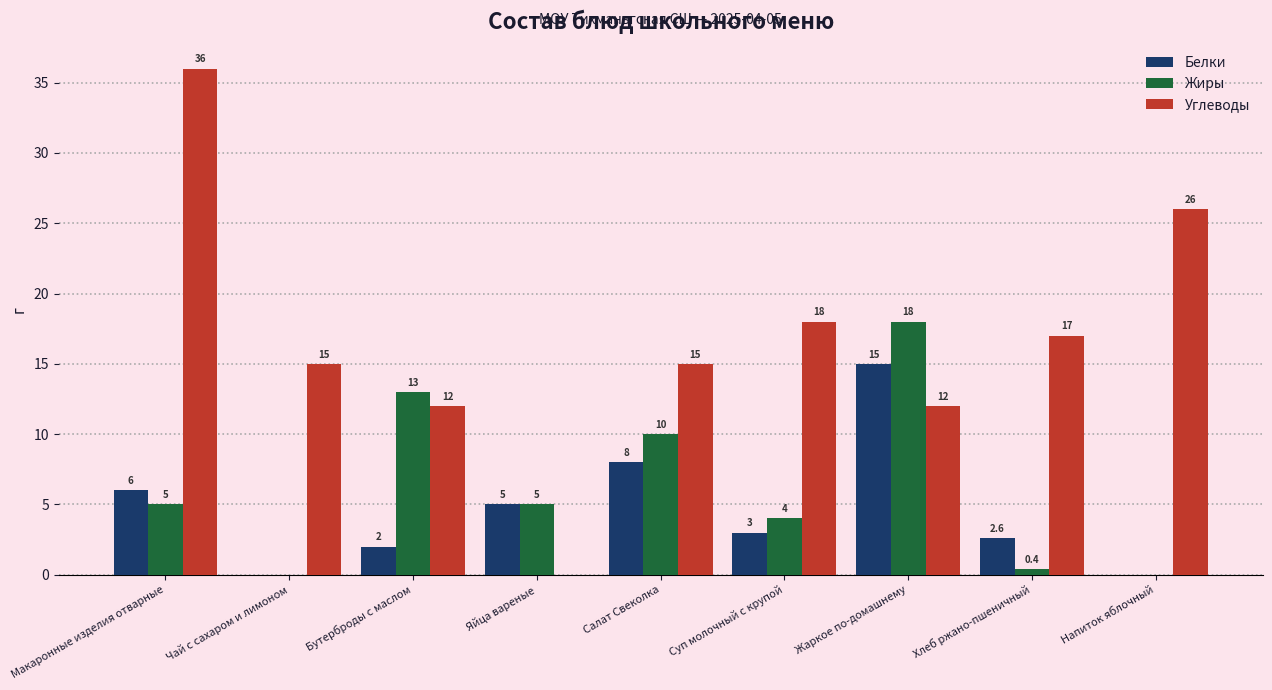

What is the difference between the Жиры values at Напиток яблочный and Хлеб ржано-пшеничный?

0.4